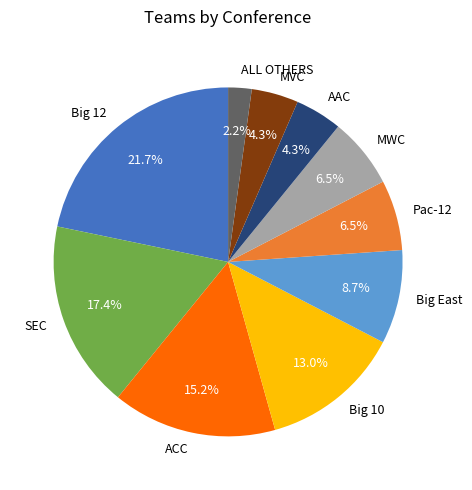

To the nearest percent, what percentage of the pie is MVC?

4%